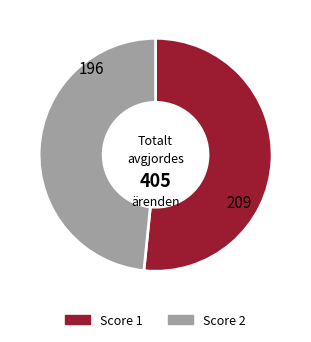

Approximately how many times larger is the value at Score 1 compared to Score 2?

1.1